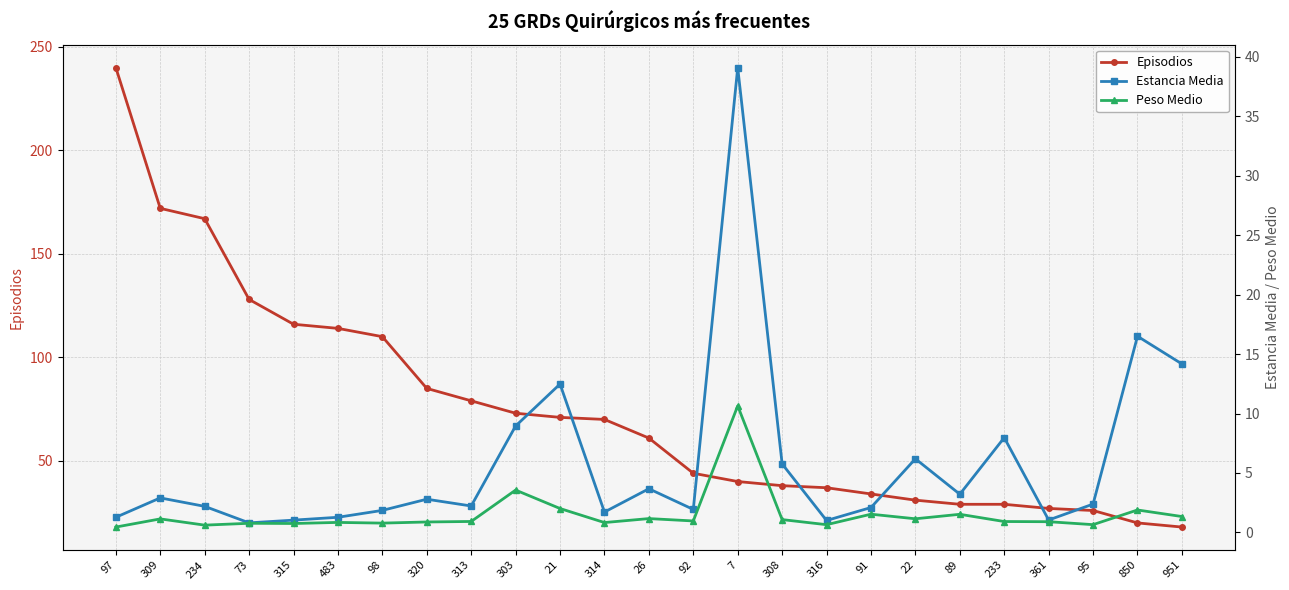

What is the sum of the Estancia Media values at 951 and 309?

17.1